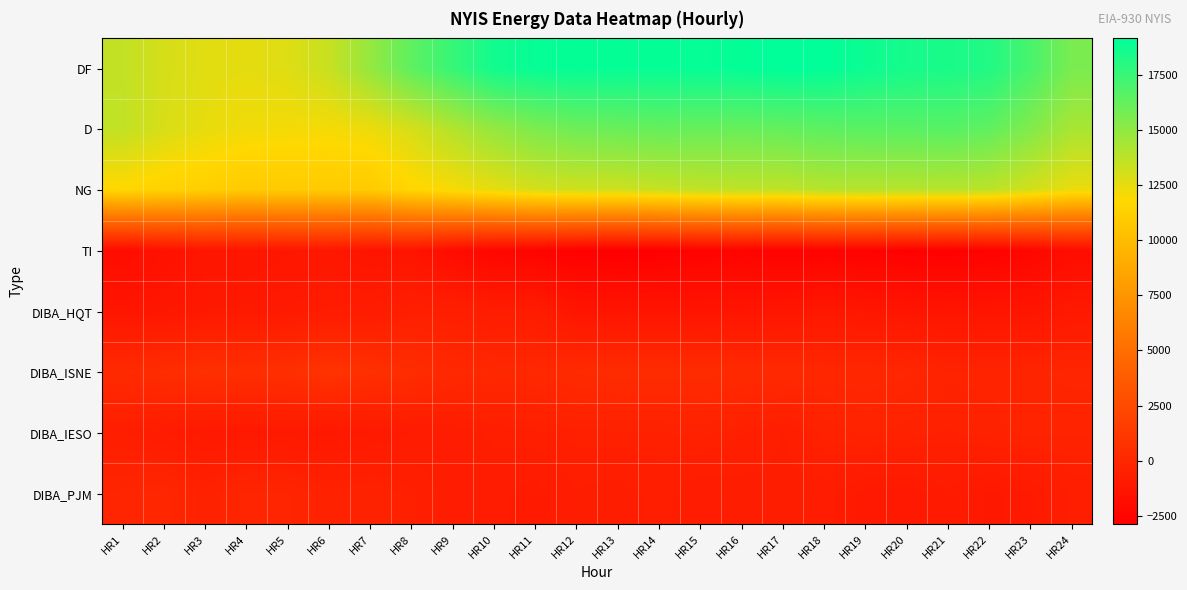

What is the minimum value shown in the chart?

-2869